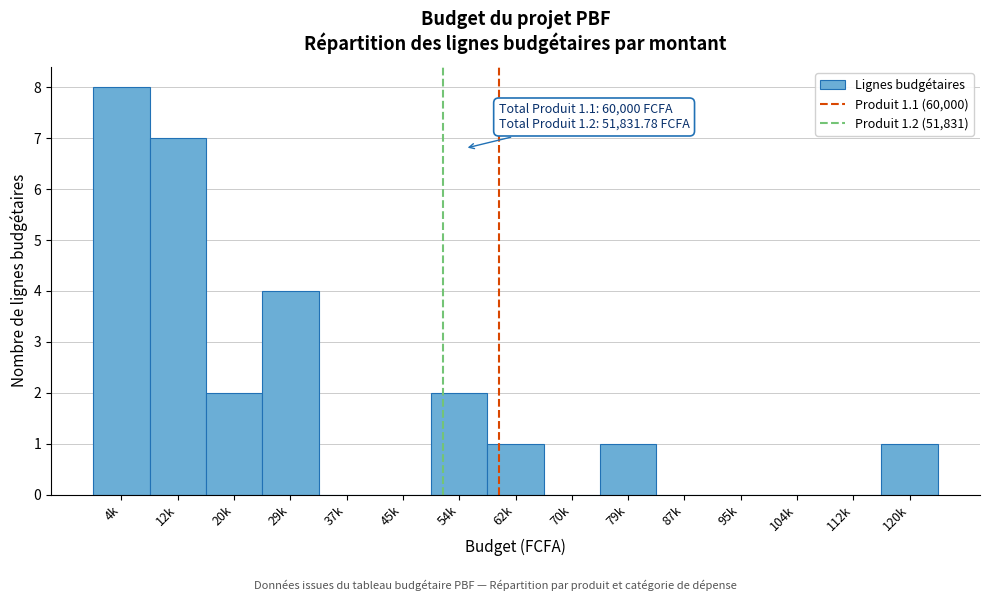

True or false: the data shows 0 at 79k.

False